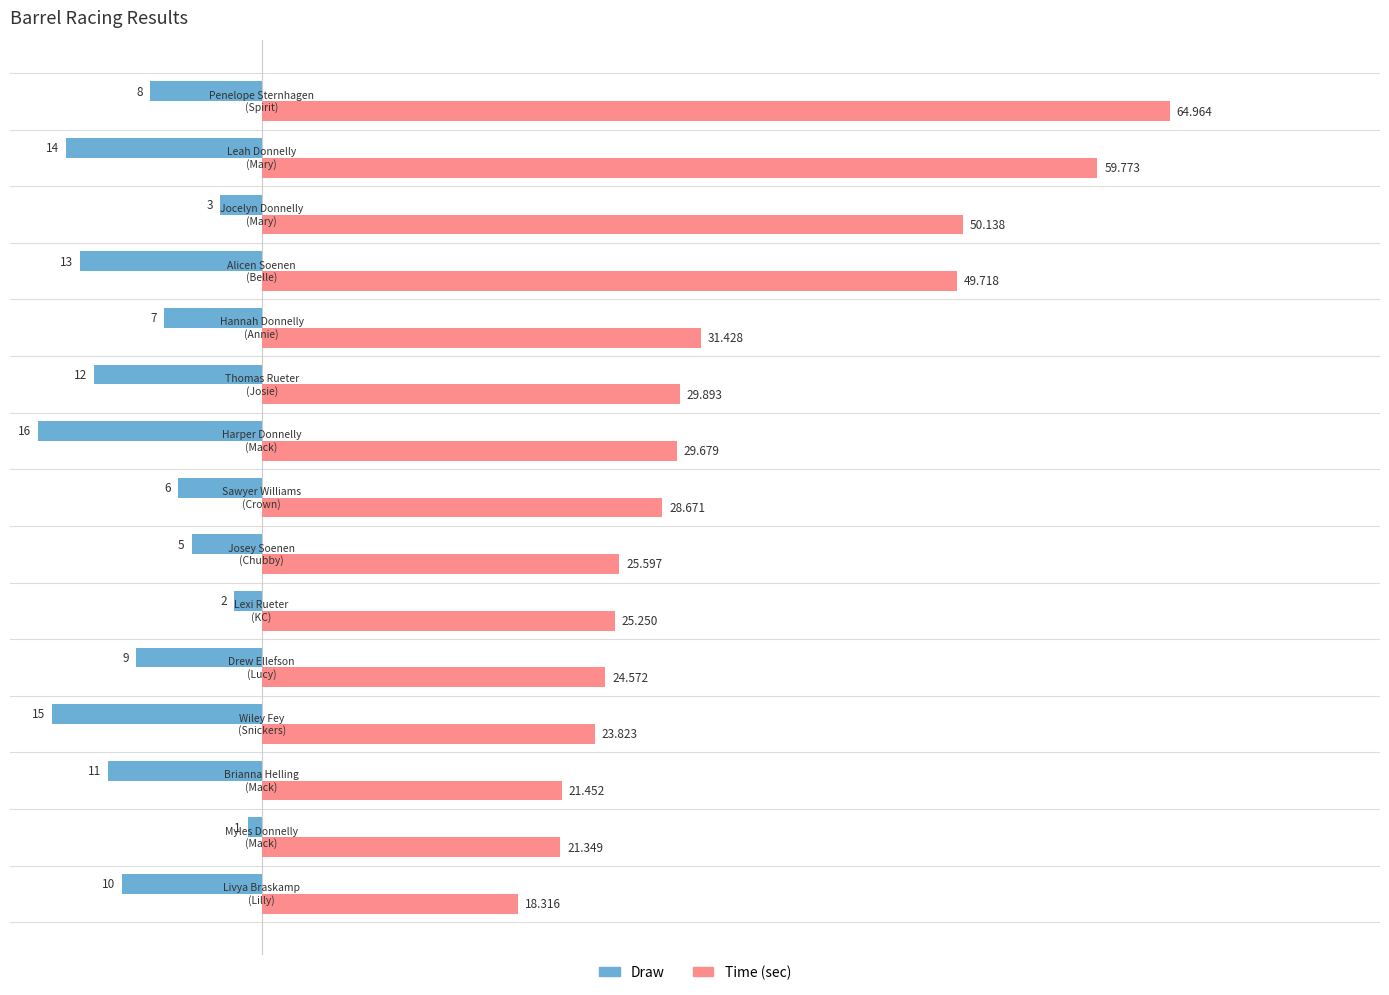

What is the maximum value shown in the chart?

65.0